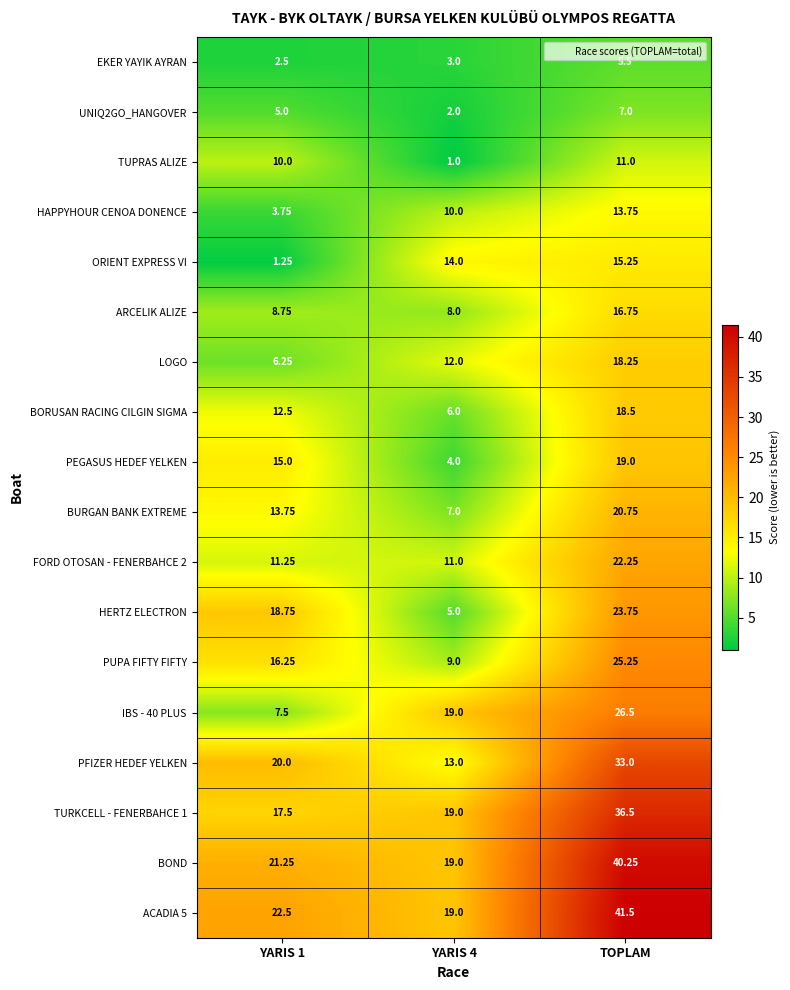

Which series changed the most between YARIS 4 and TOPLAM?

ACADIA 5